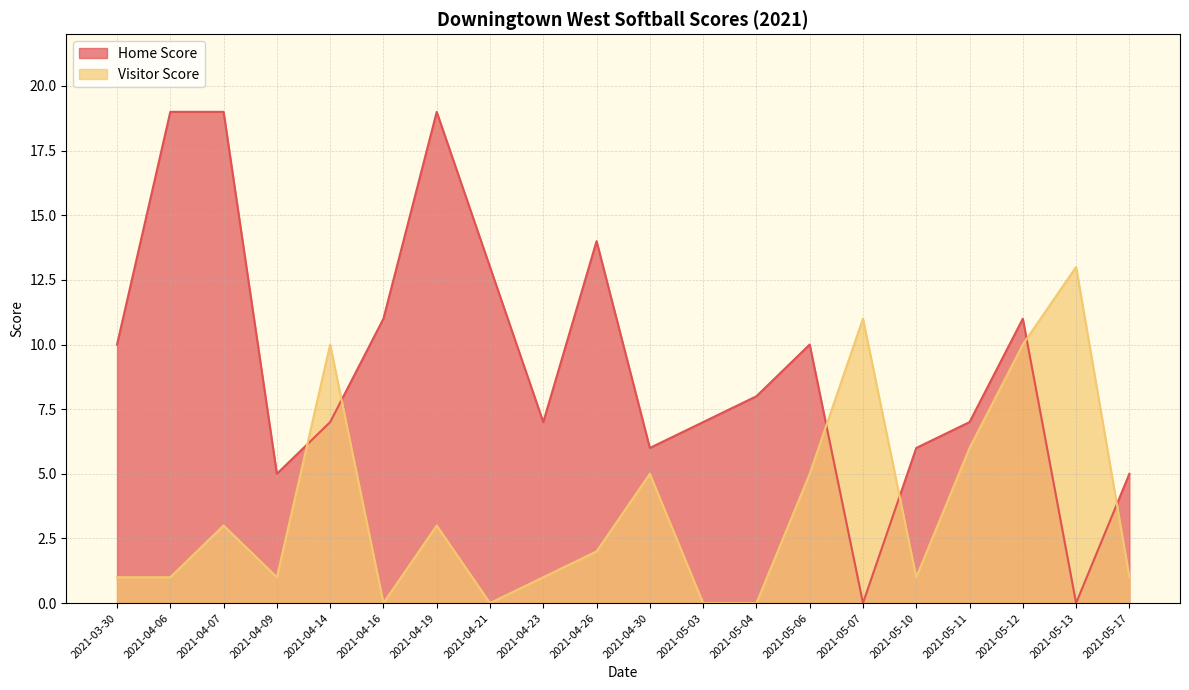

What is the maximum value for Visitor Score?

13